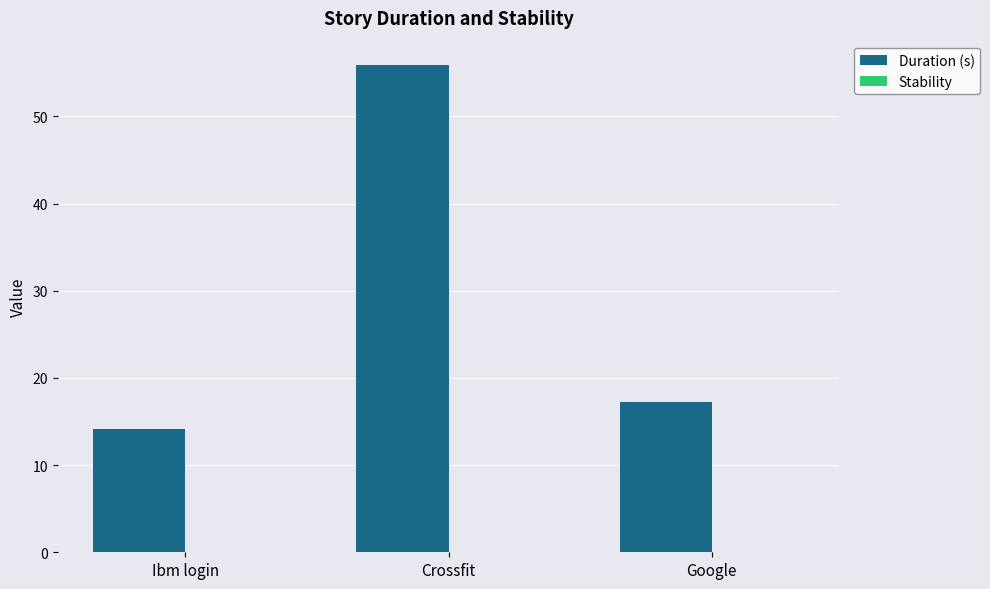

Approximately how many times larger is the value at Crossfit compared to Ibm login?

4.0